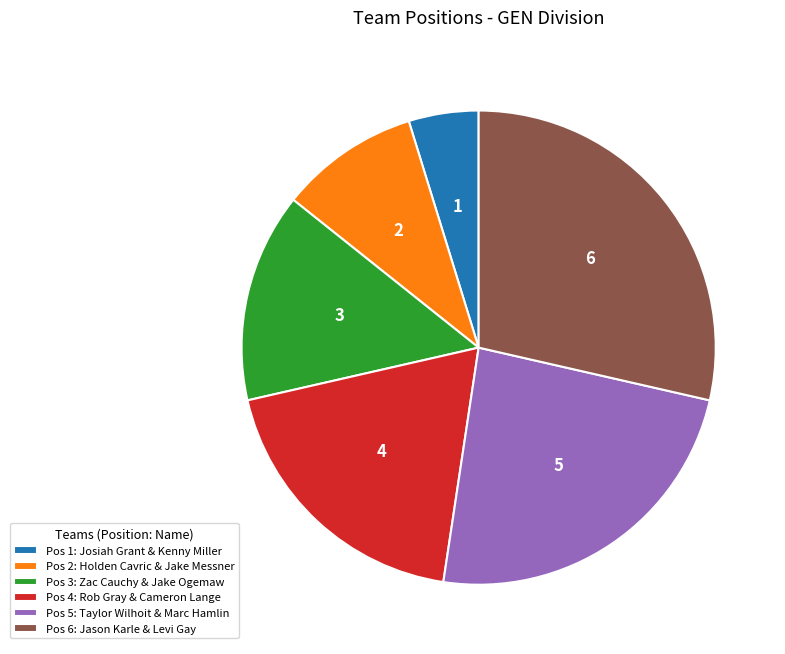

The Pos 3: Zac Cauchy & Jake Ogemaw slice represents 14% of the pie. True or false?

True